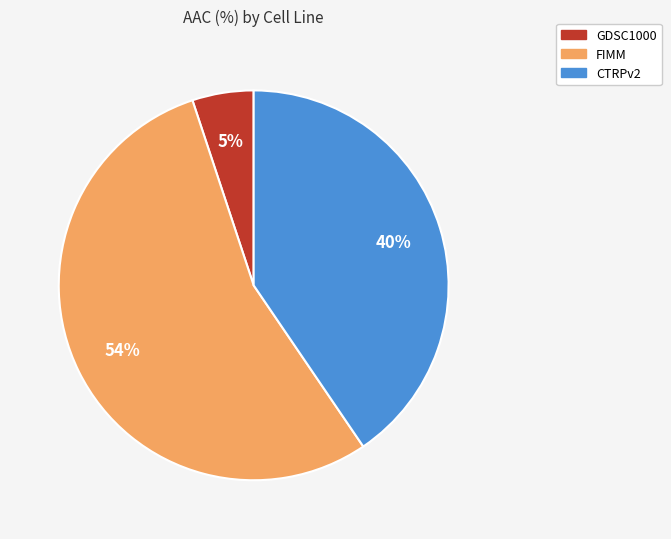

Which slice is the largest?

FIMM